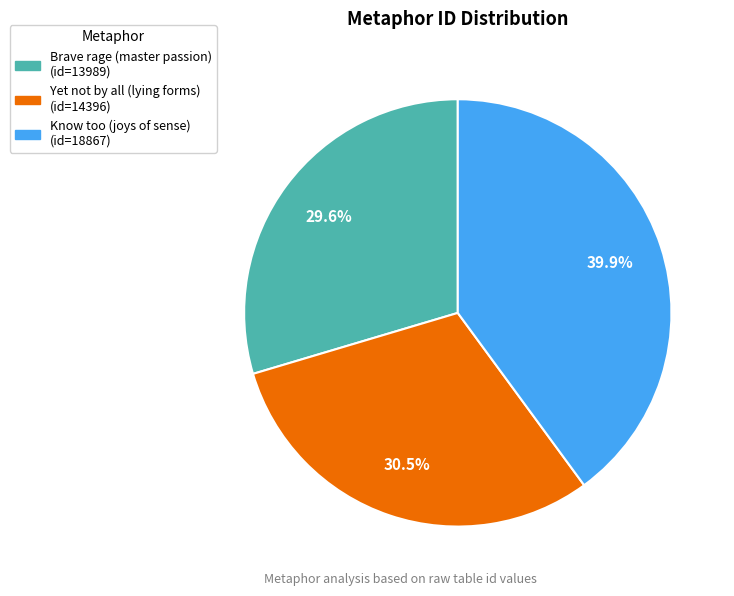

Is there a majority slice in this chart?

No